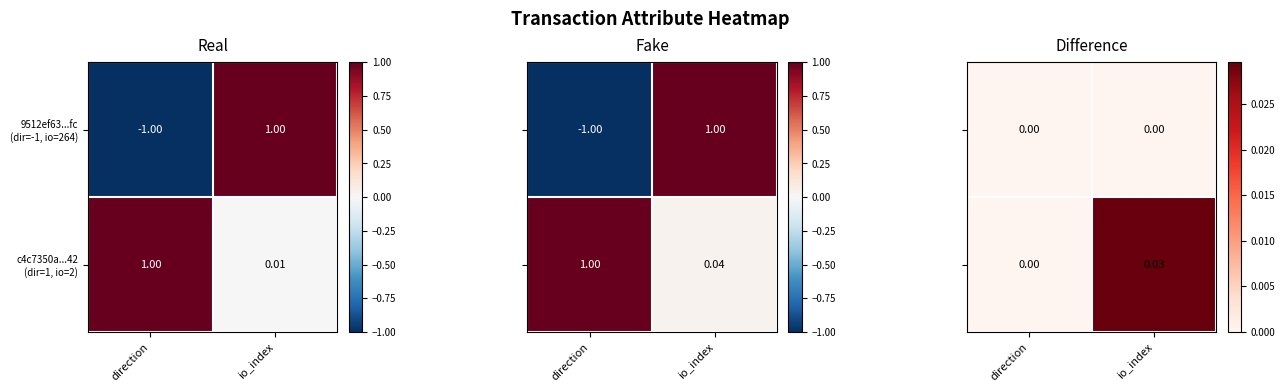

At io_index, list the series in order from largest to smallest.

c4c7350a...42 (dir=1, io=2), 9512ef63...fc (dir=-1, io=264)